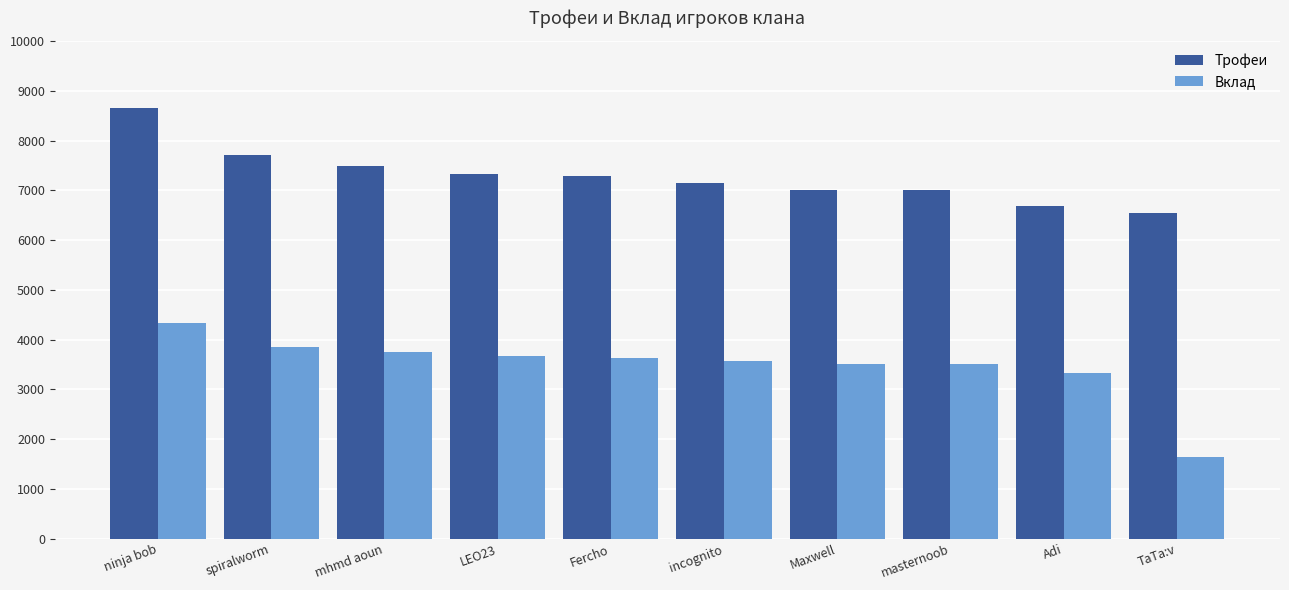

What are all the series names shown in the legend?

Трофеи, Вклад